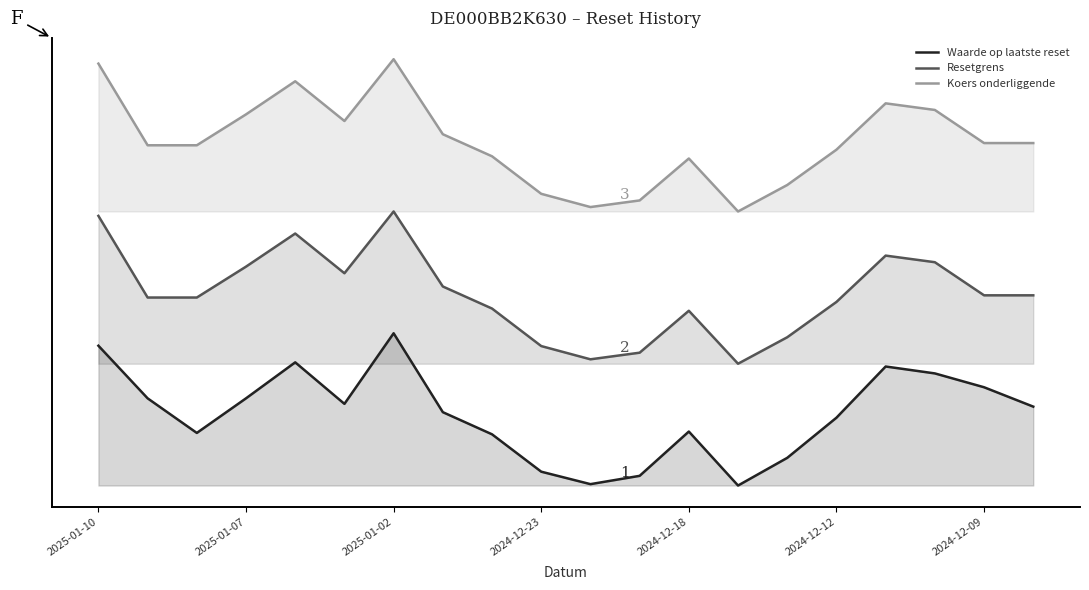

How many data points in Koers onderliggende are less than 22?

7